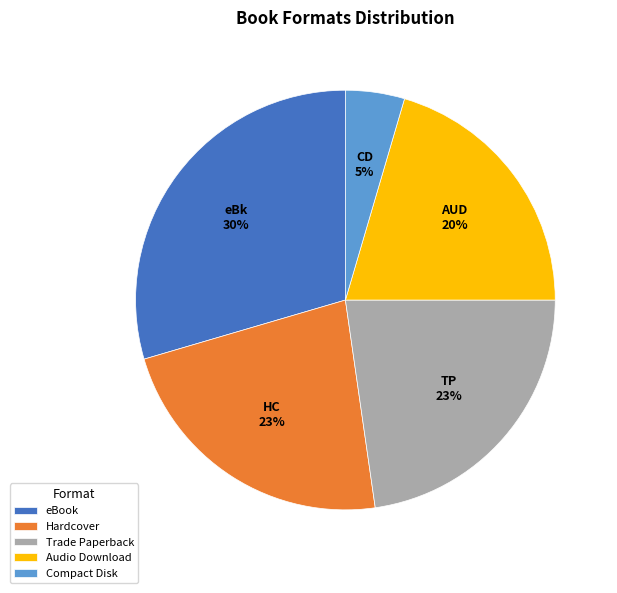

Which has a higher value, Trade Paperback or eBook?

eBook